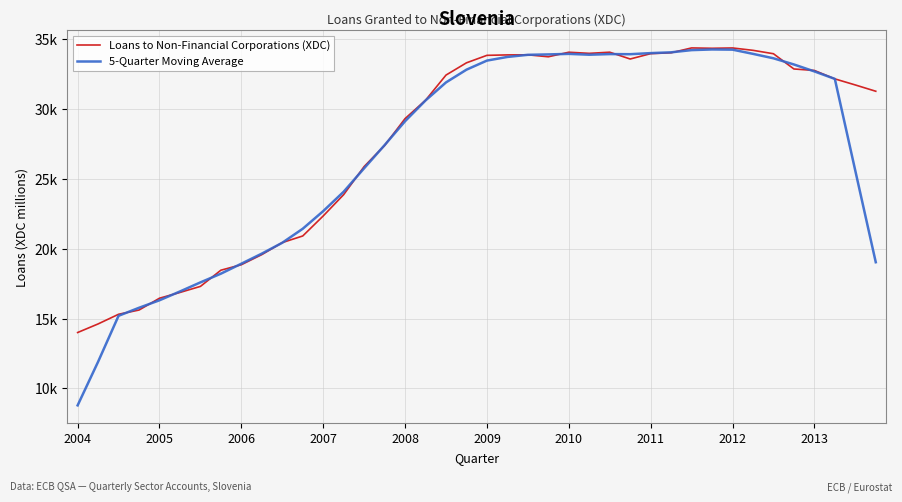

Does the chart display data point markers on the line(s)?

No